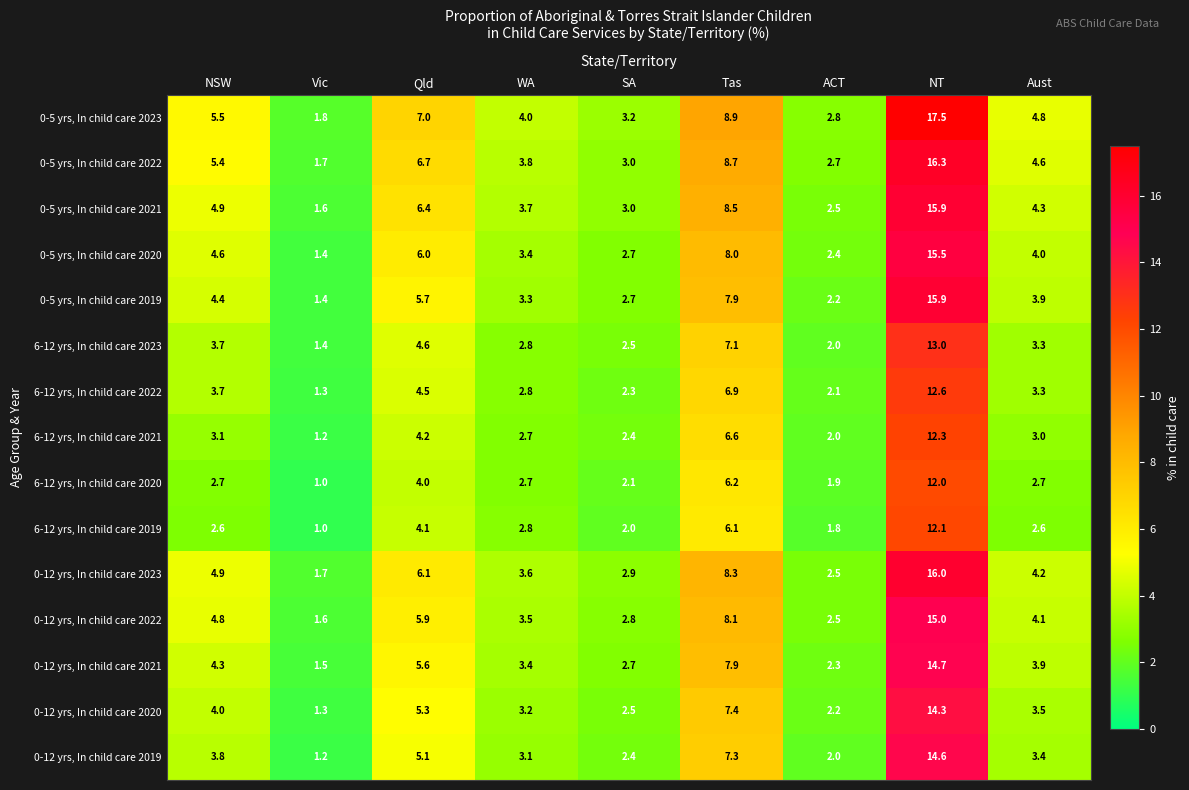

How many data points does each series have?

9